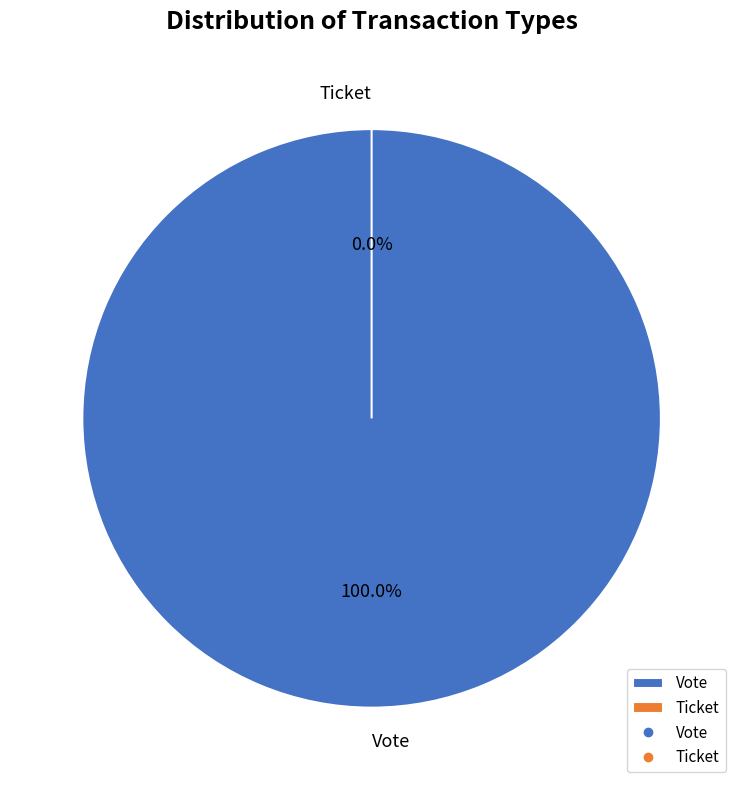

Do Ticket and Vote together represent more than half of the pie?

Yes